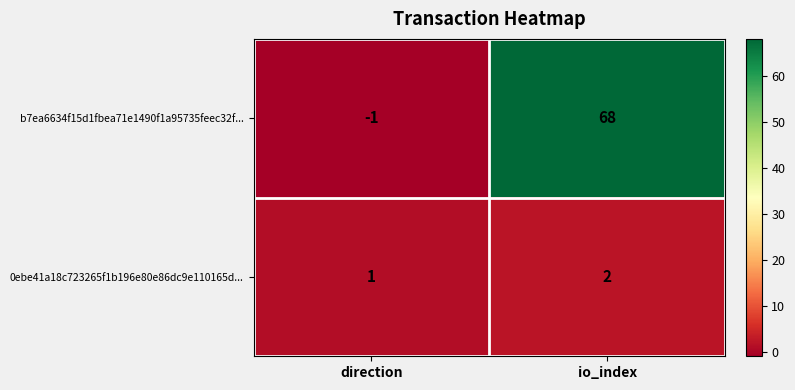

What is the sum of all 0ebe41a18c723265f1b196e80e86dc9e110165d... values?

3